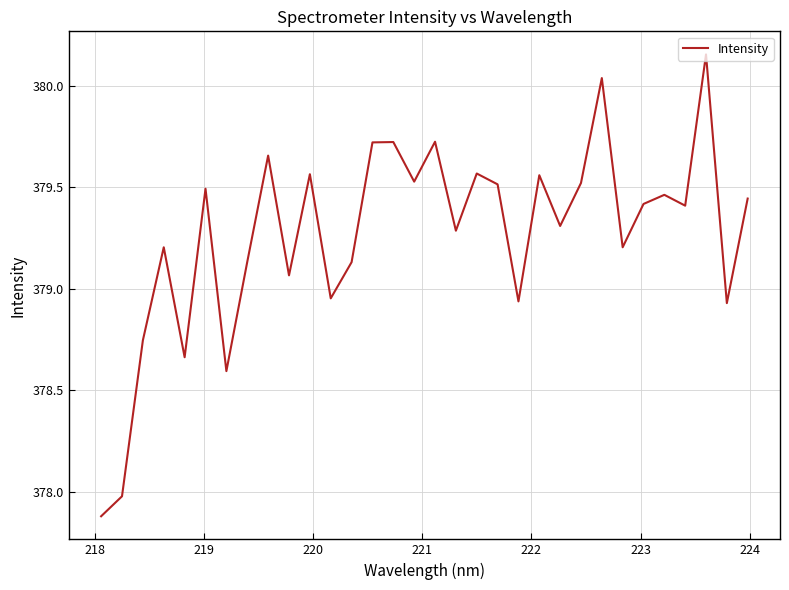

What is the smallest value displayed?

377.9